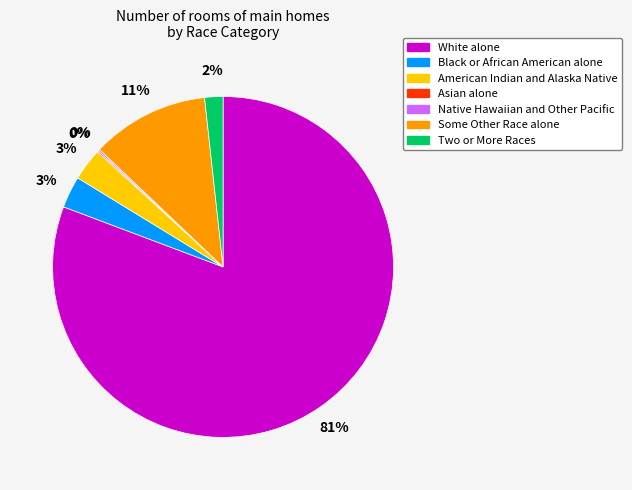

To the nearest percent, what is the average slice percentage?

14%